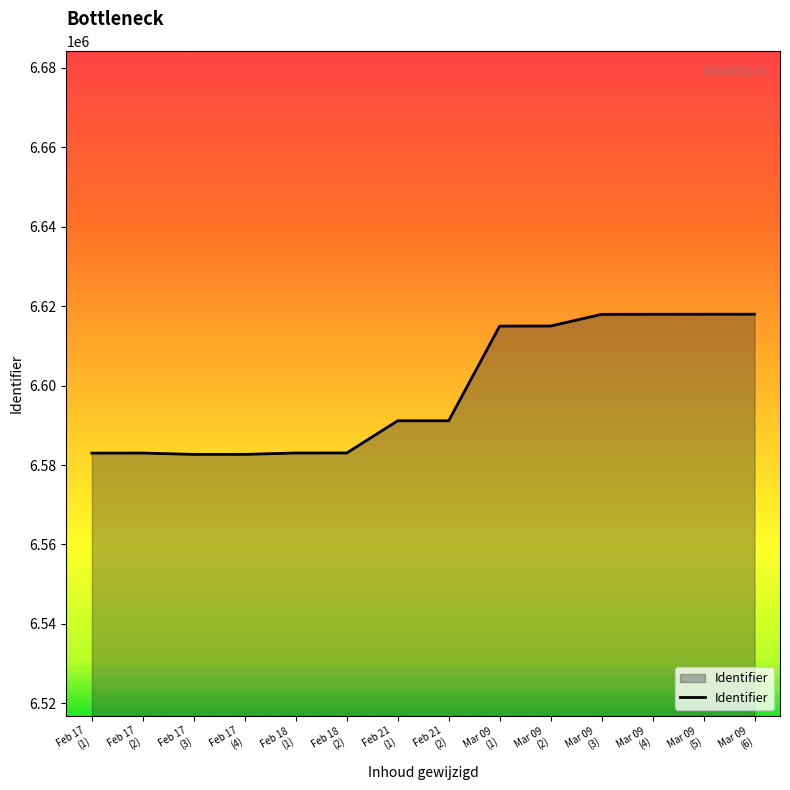

What is the difference between the second highest and minimum values?

35282